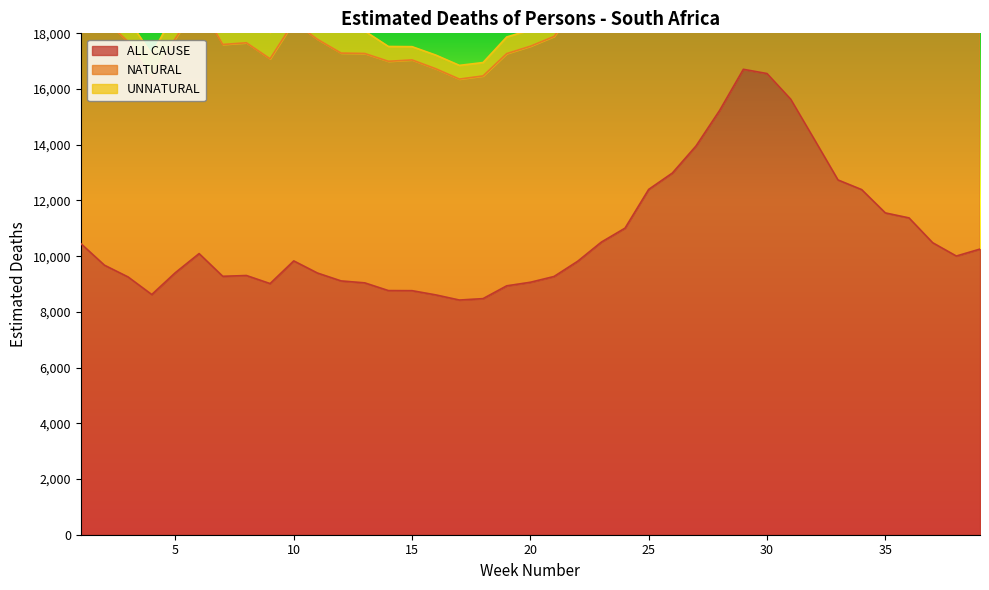

At which label does NATURAL first exceed 18960?

1